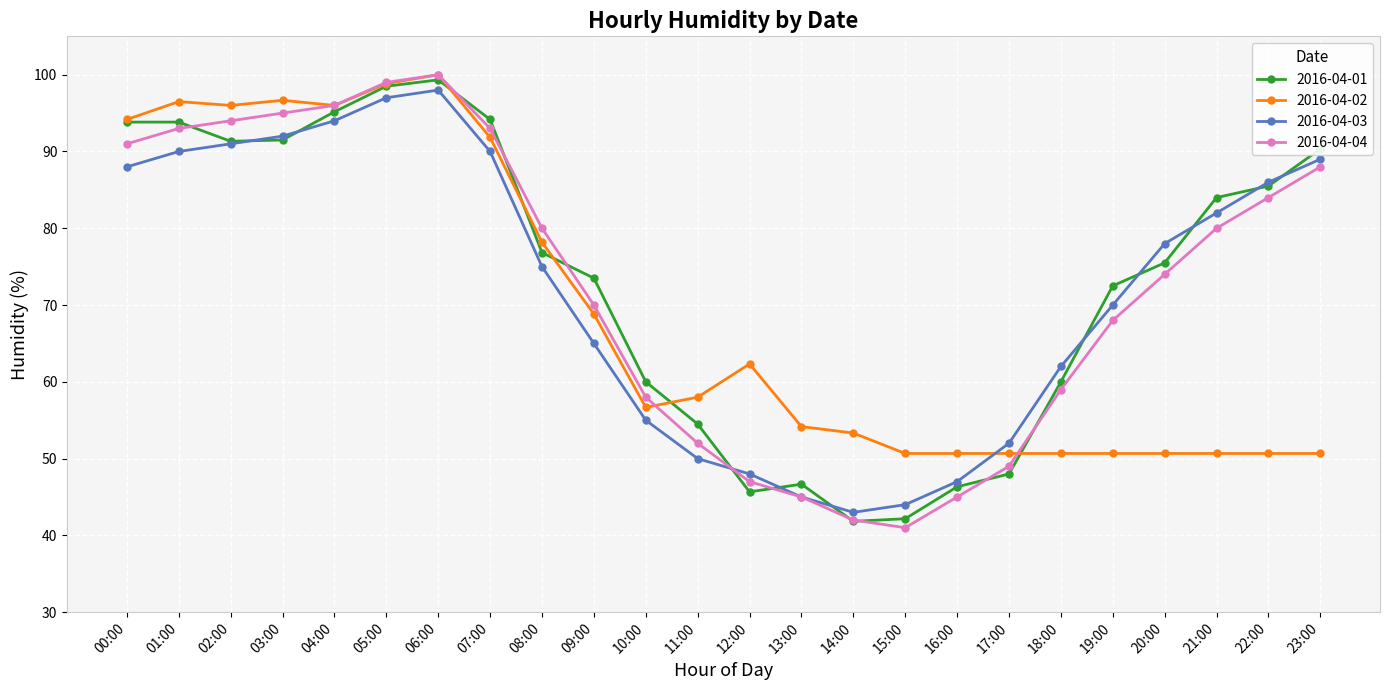

What is the total value across all series at 18:00?

231.7